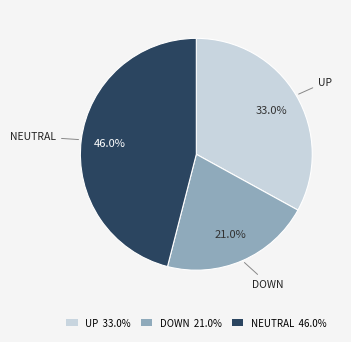

What is the ratio of the value at NEUTRAL to the value at UP?

1.4